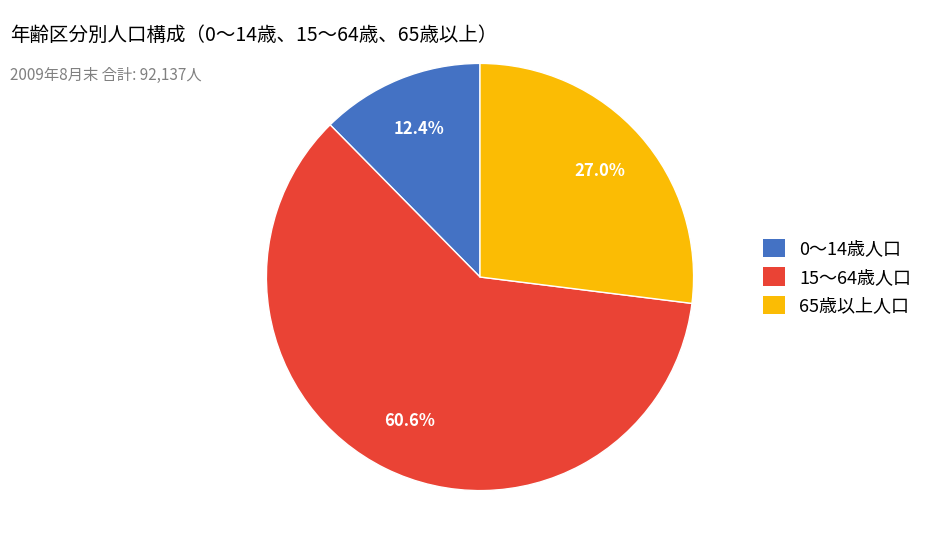

Which slice is the largest?

15～64歳人口